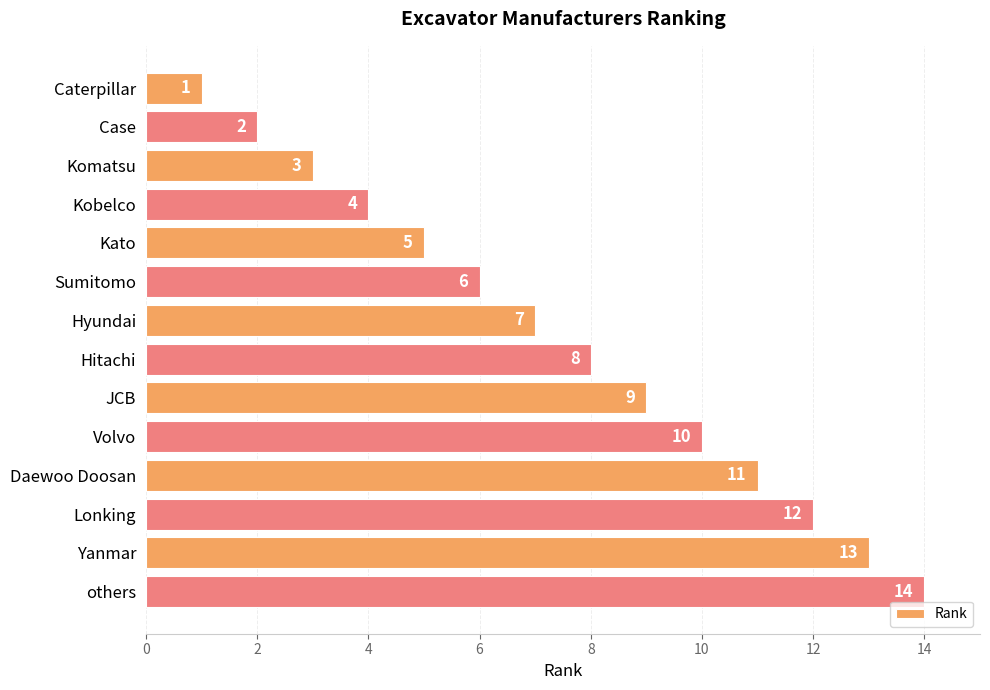

Does the chart contain any negative values?

No